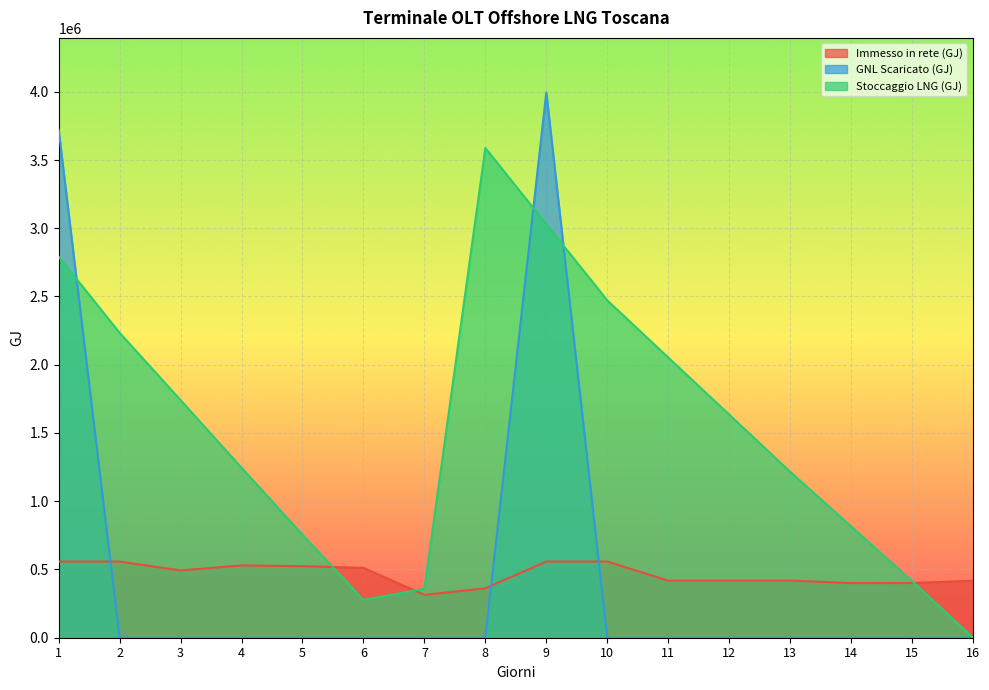

List the labels in order of Immesso in rete (GJ) value, smallest first.

7, 8, 14, 15, 16, 11, 13, 12, 3, 6, 5, 4, 1, 2, 10, 9